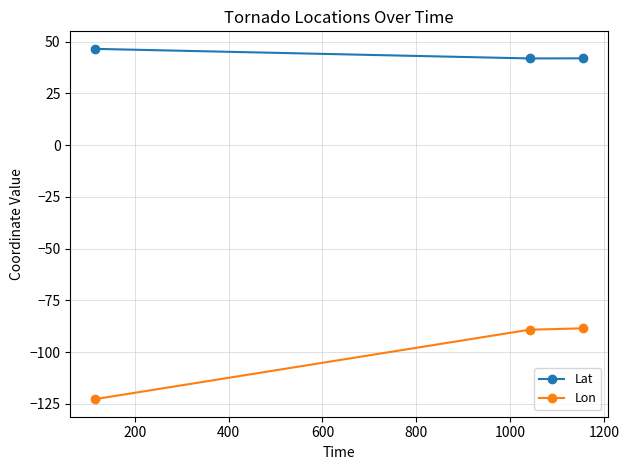

Which series has the largest total across all categories?

Lat